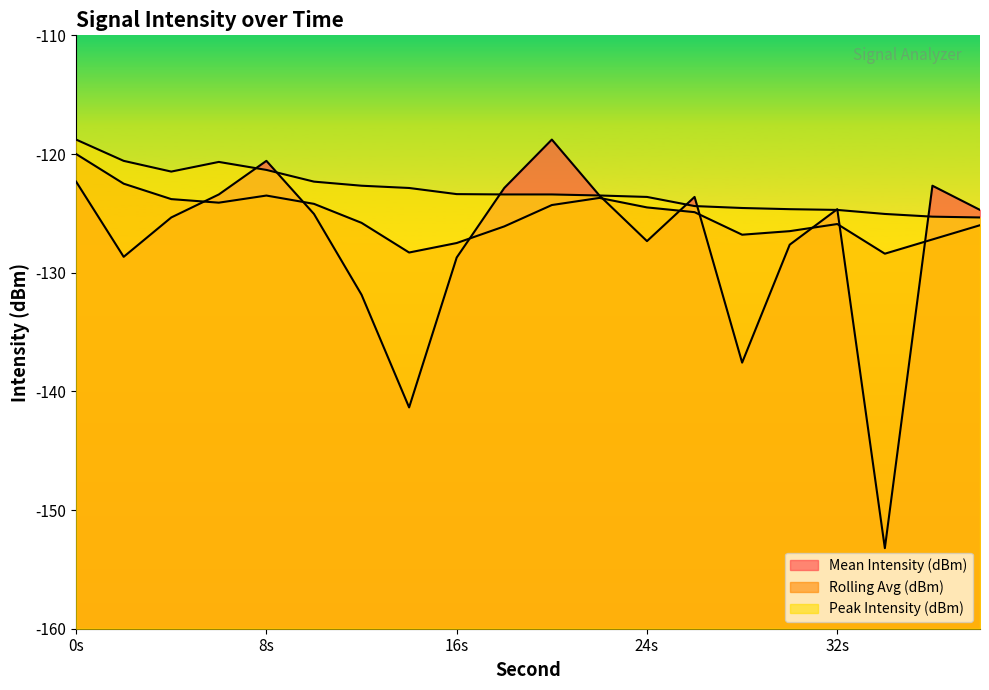

Does the chart display data point markers on the line(s)?

No